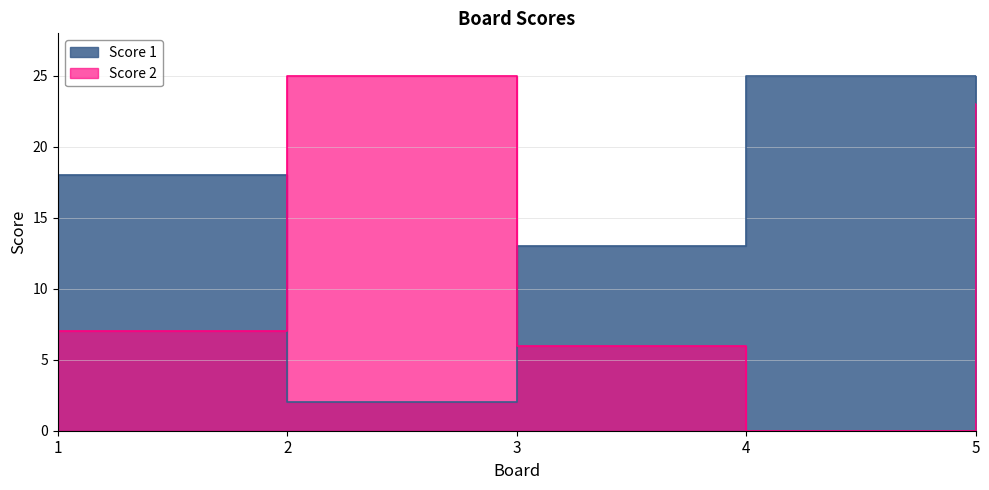

At how many categories does at least one series exceed 17?

4